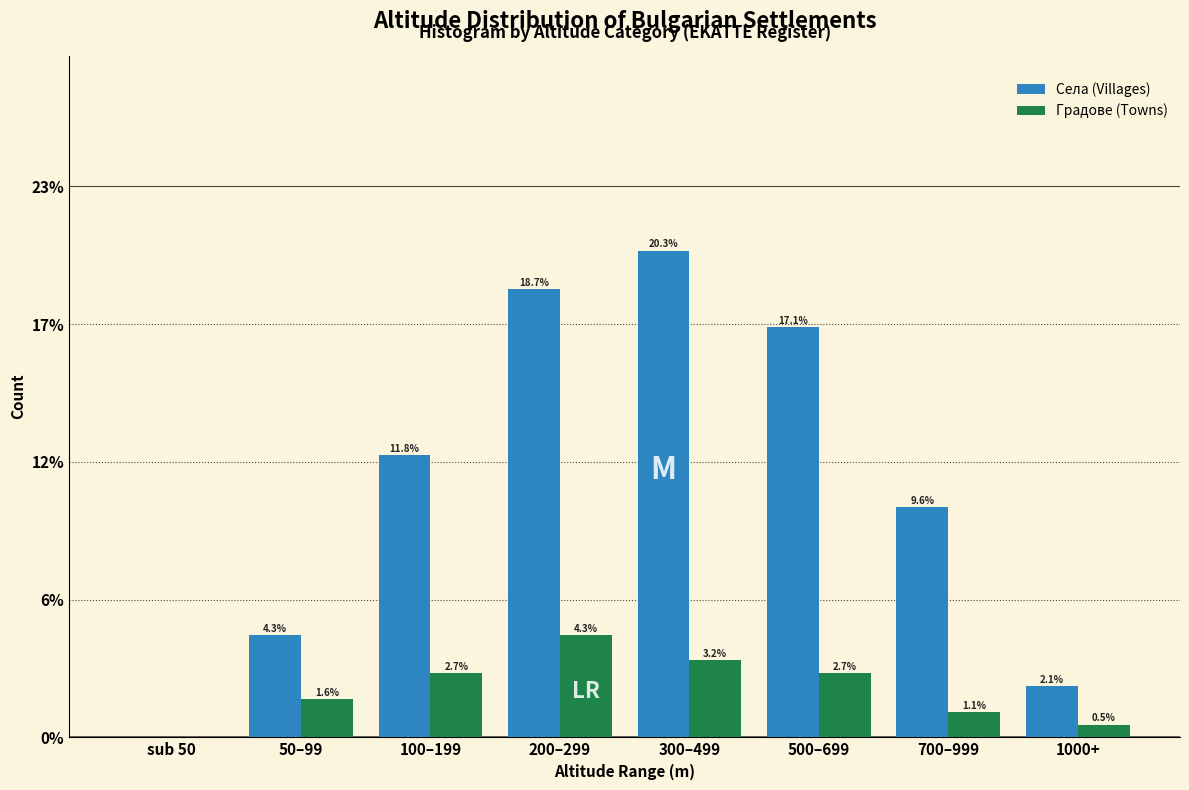

Does the chart contain stacked bars?

No